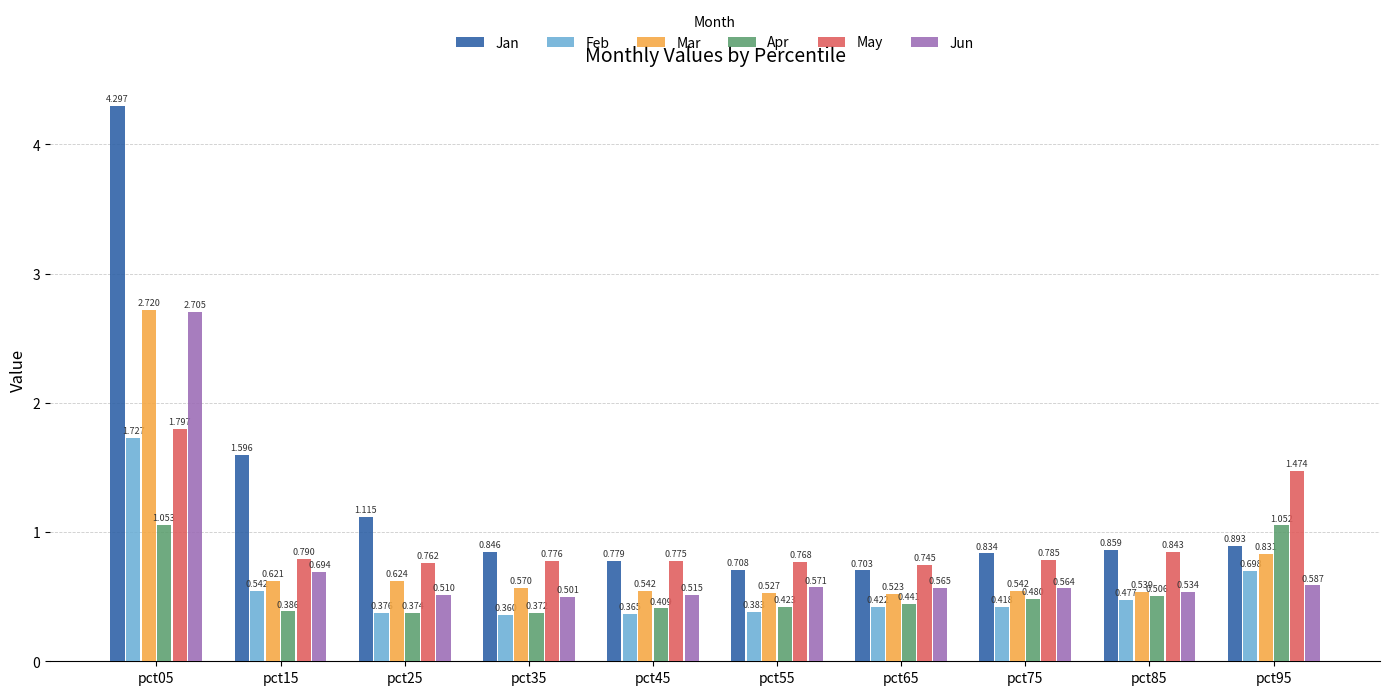

At which label is May closest to 1?

pct85